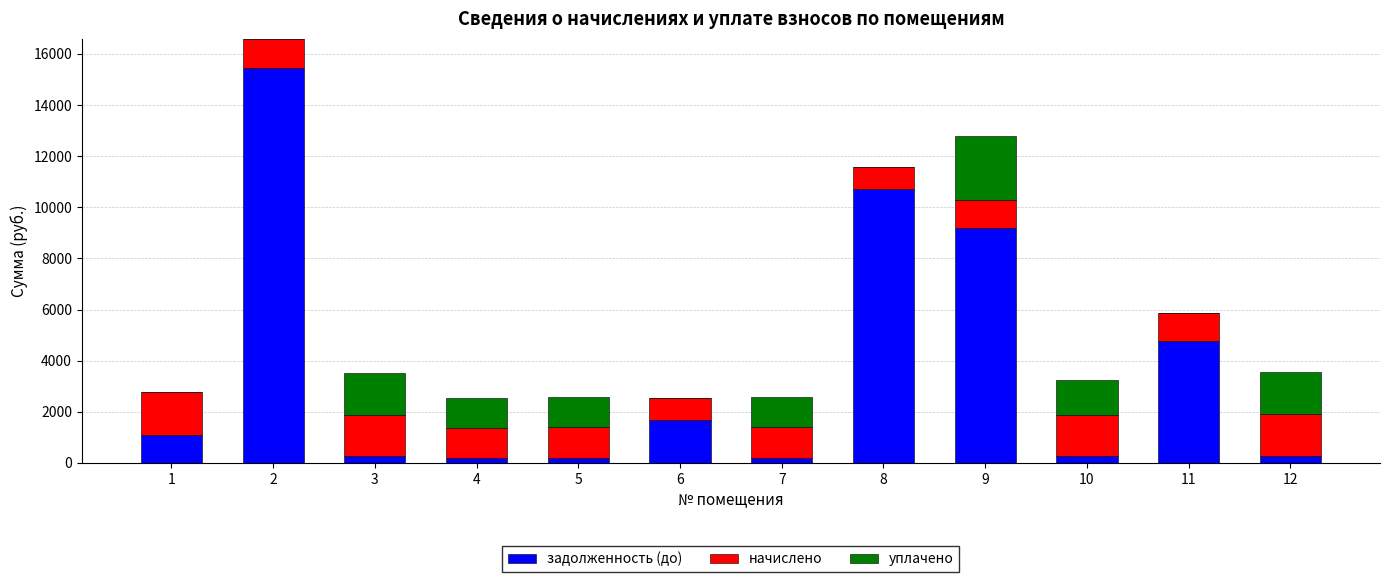

What is the sum of all задолженность (до) values?

44322.6